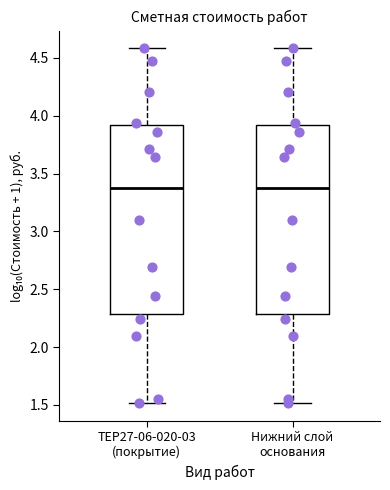

Reading left to right, read every box against the y-axis: the position of its median line, the range the box covers, and the ends of its whiskers. The values are not printed on the chart, so give them approximately, as read against the axis.

ТЕР27-06-020-03 (покрытие): median 3.35, box 2.30 to 3.90, whiskers 1.50 to 4.60
Нижний слой основания: median 3.35, box 2.30 to 3.90, whiskers 1.50 to 4.60